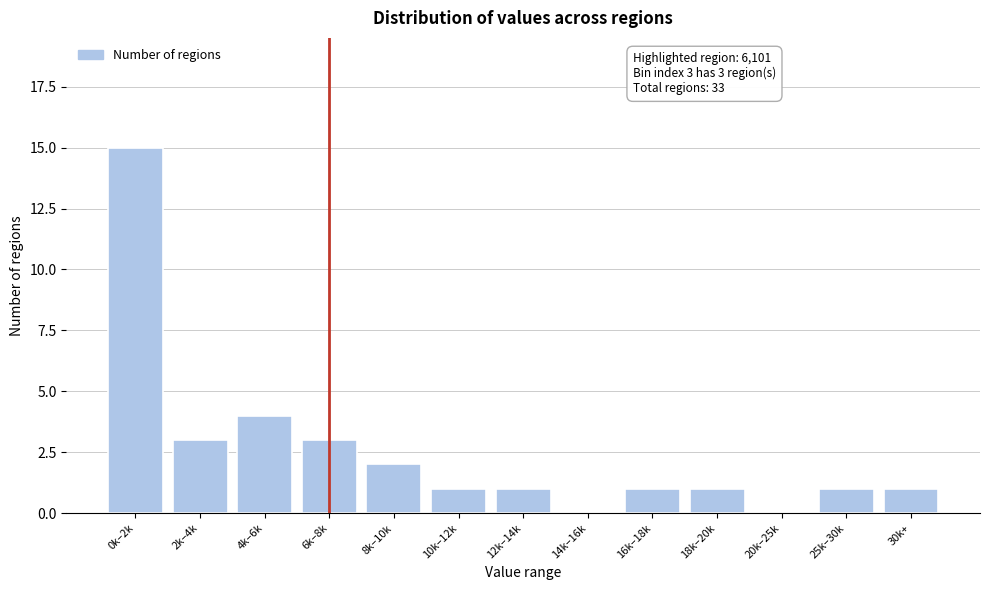

Reading right to left, what are all the values shown in this chart?

30k+=1	25k–30k=1	20k–25k=0	18k–20k=1	16k–18k=1	14k–16k=0	12k–14k=1	10k–12k=1	8k–10k=2	6k–8k=3	4k–6k=4	2k–4k=3	0k–2k=15